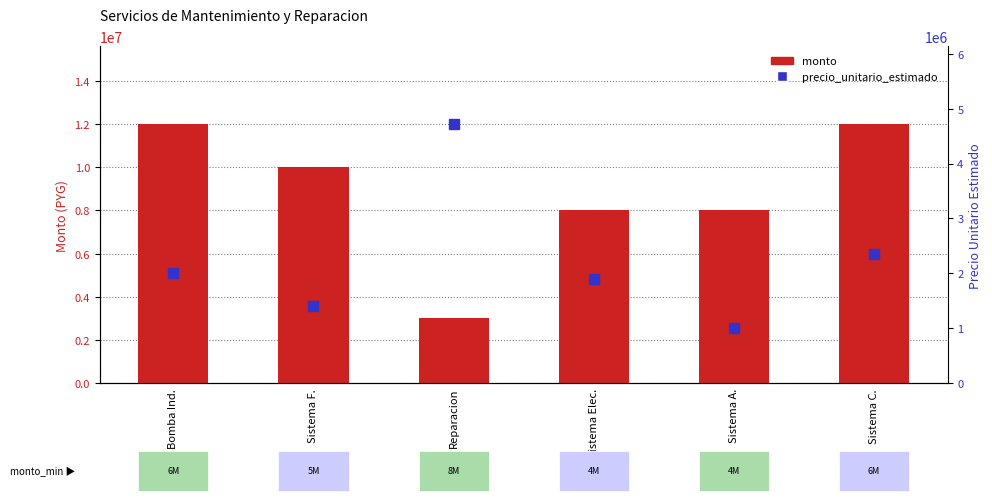

How many data points does each series have?

6